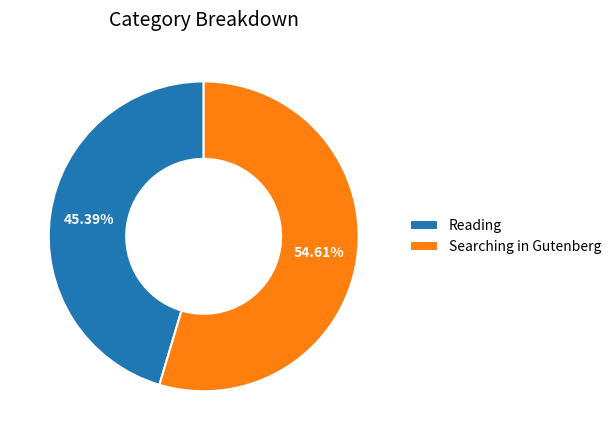

To the nearest percent, what portion does Searching in Gutenberg represent?

55%